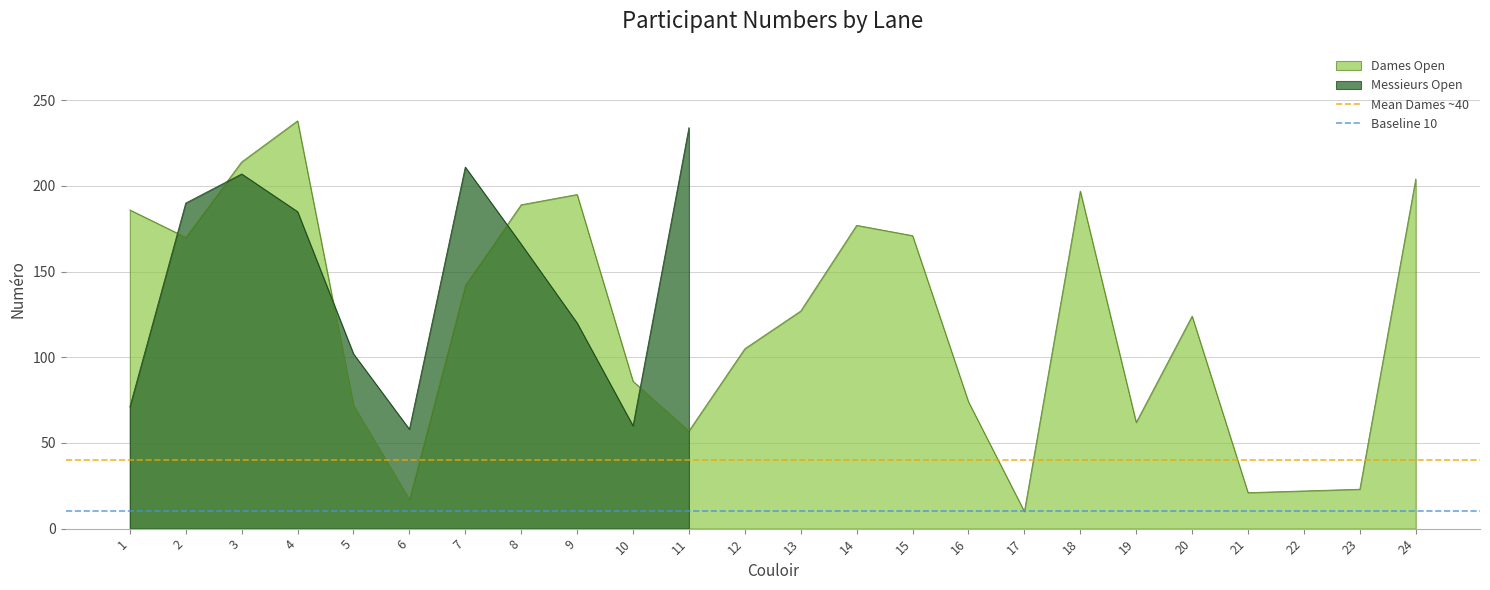

The value of Dames Open at 10 is 126. True or false?

False